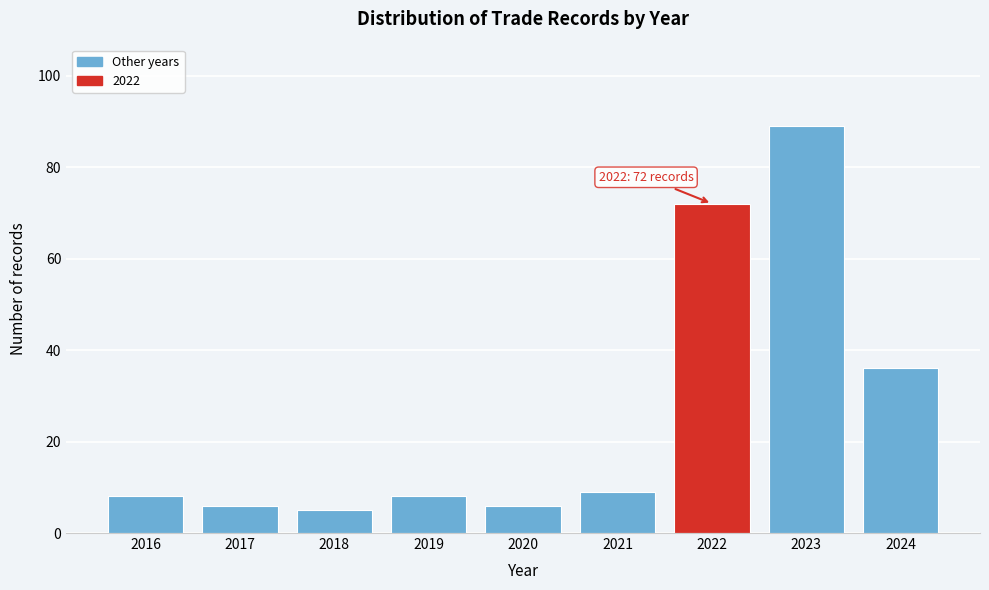

Reading right to left, transcribe all the data shown in this chart.

36	89	72	9	6	8	5	6	8